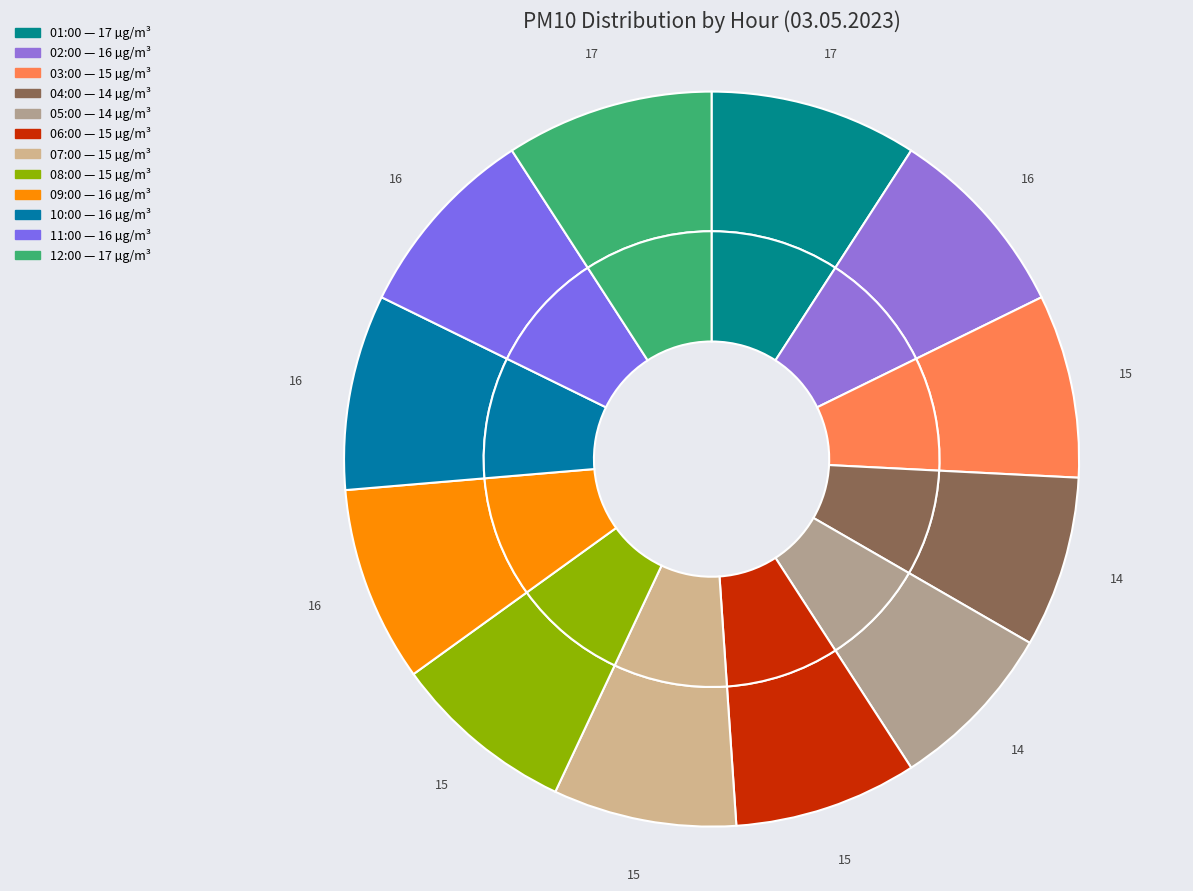

True or false: 08:00 accounts for 8% of the total.

True